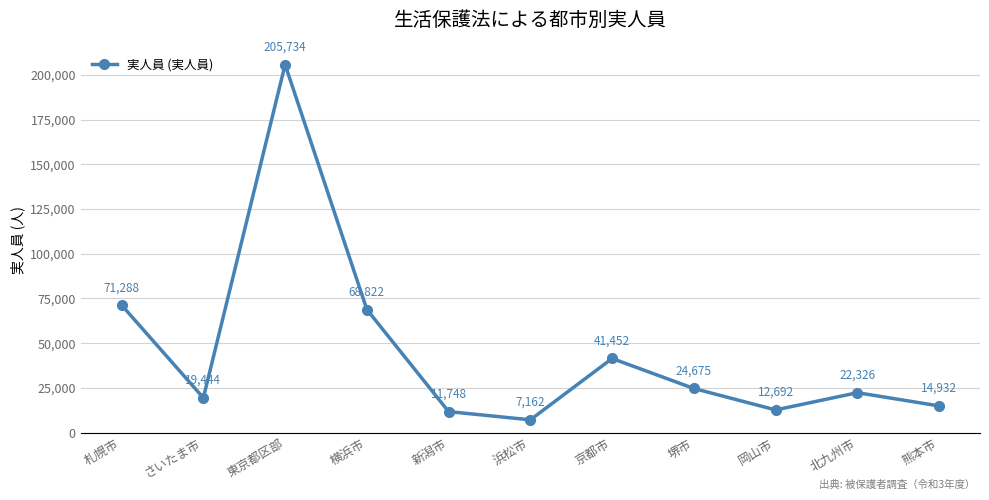

Reading left to right, extract all data points from this chart.

札幌市=71288	さいたま市=19444	東京都区部=205734	横浜市=68822	新潟市=11748	浜松市=7162	京都市=41452	堺市=24675	岡山市=12692	北九州市=22326	熊本市=14932